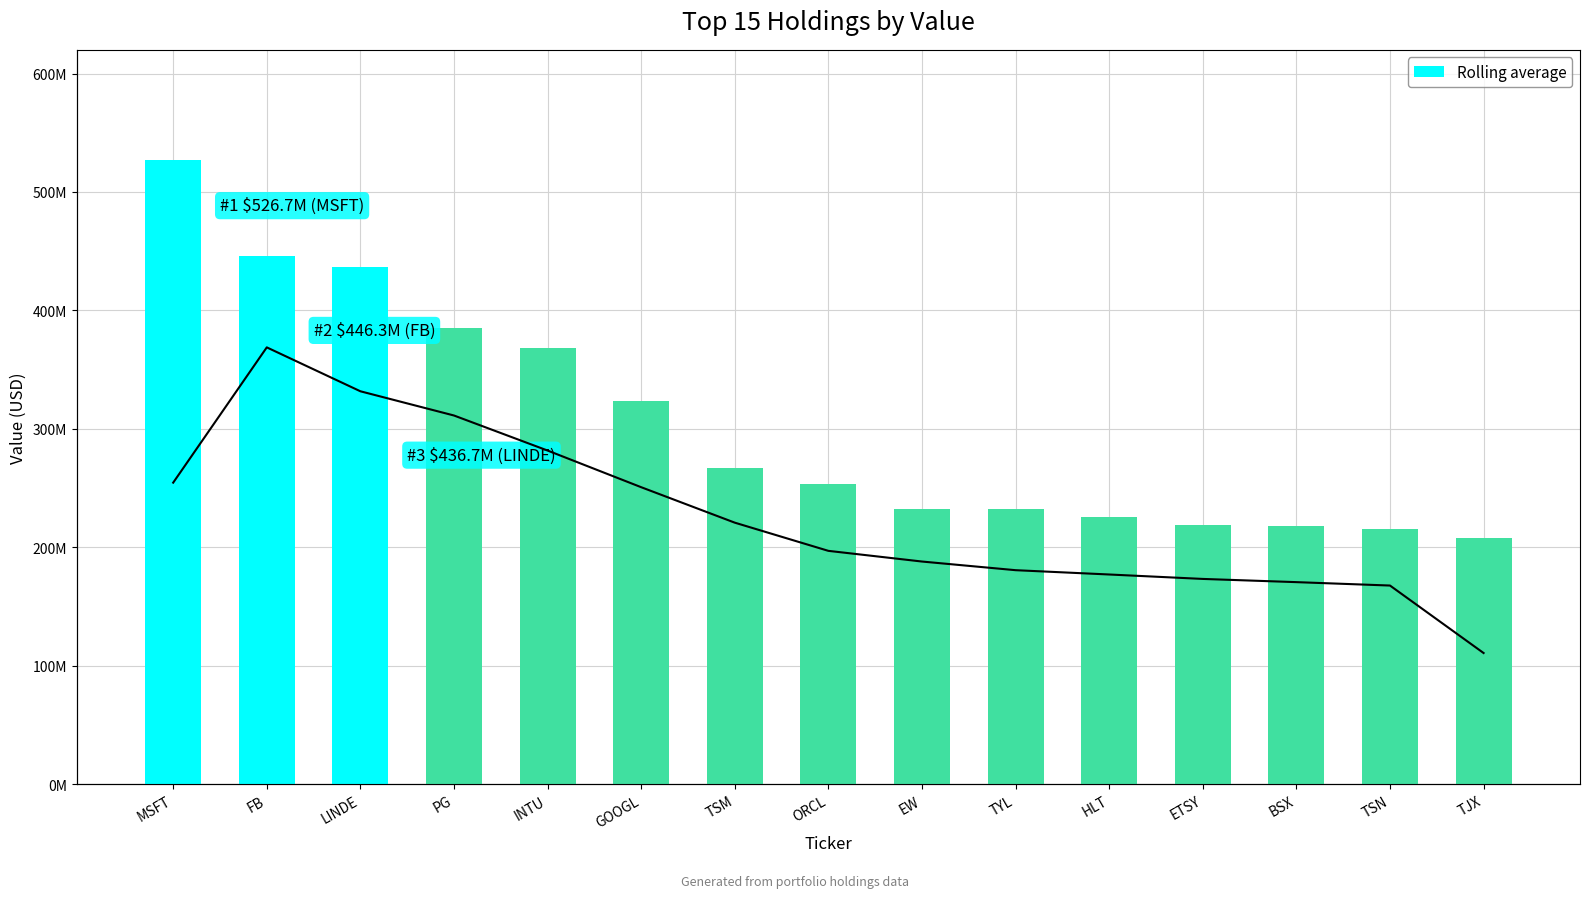

At which label is Value (USD) closest to 367172374?

INTU